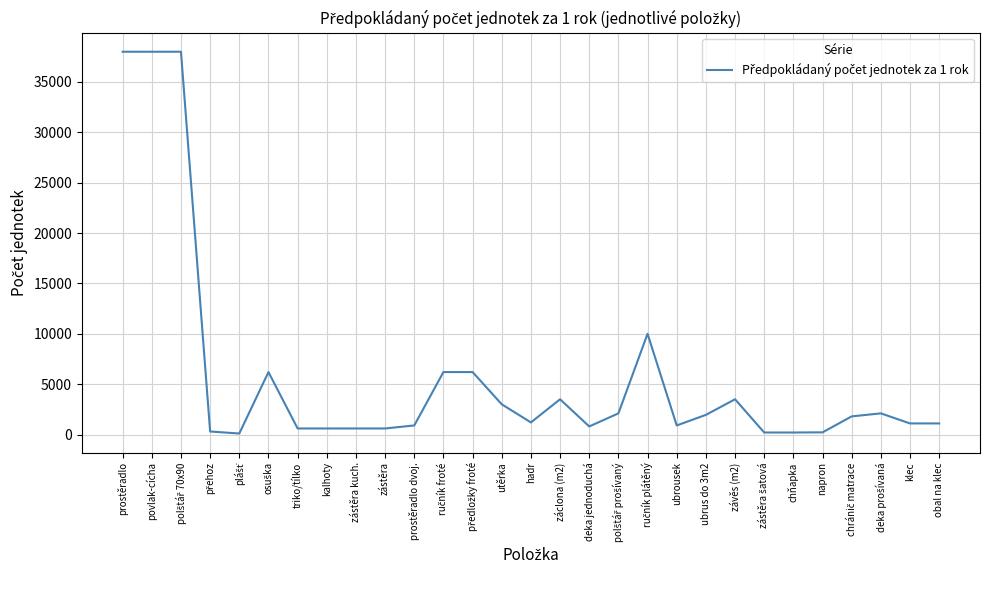

How many distinct data groups are displayed?

1